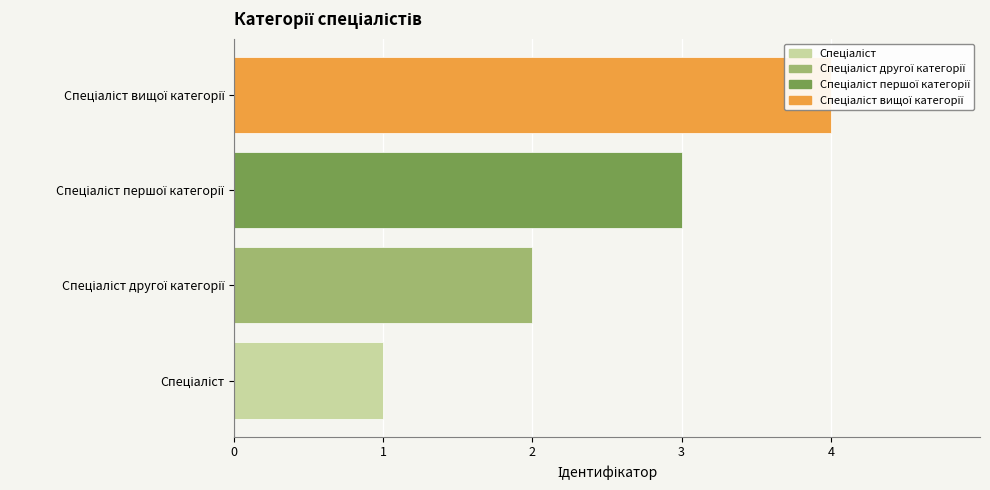

List the labels in order of value, largest first.

3, 2, 1, 0